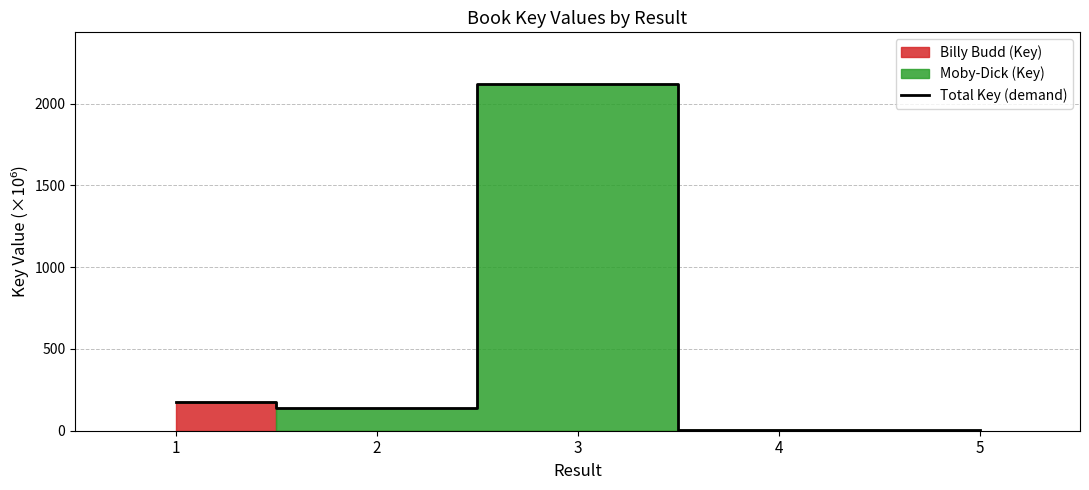

Is it true that the value at 5 is 0.6?

False